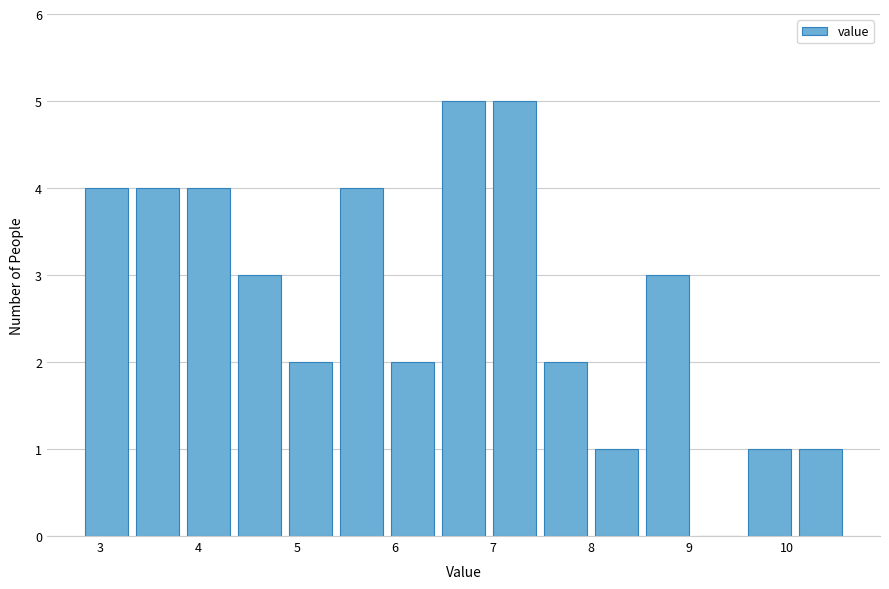

How tall is the bar that spans 2.80 to 3.32 on the x-axis? Neither the bar edges nor the heights are printed on the chart, so give them approximately, as read against the axes.

4